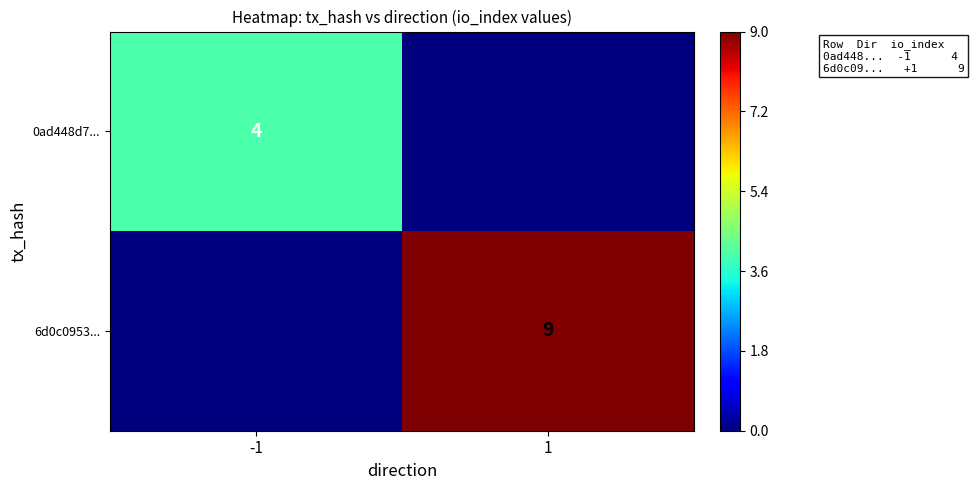

The 6d0c0953... series shows 9 at 1. True or false?

True